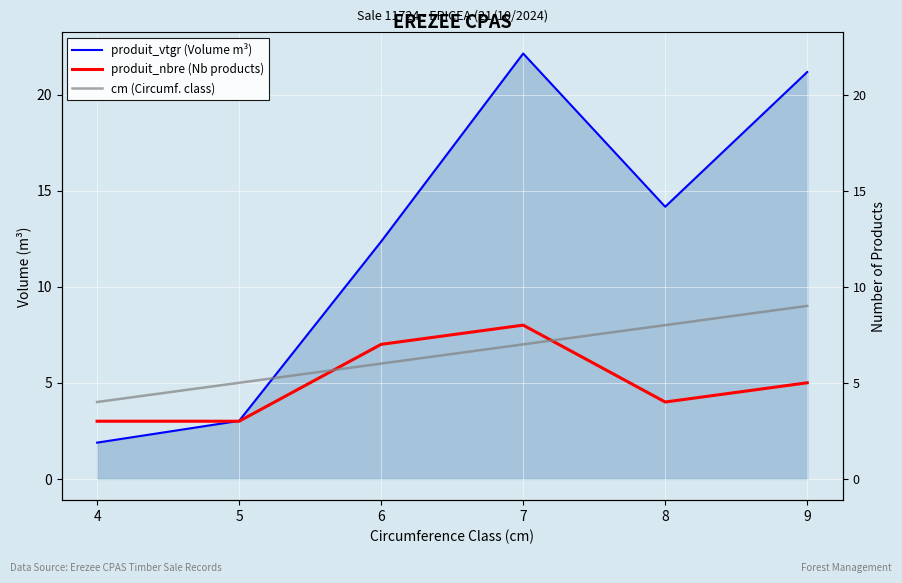

List the labels in order of produit_nbre (Nb products) value, smallest first.

4, 5, 8, 9, 6, 7